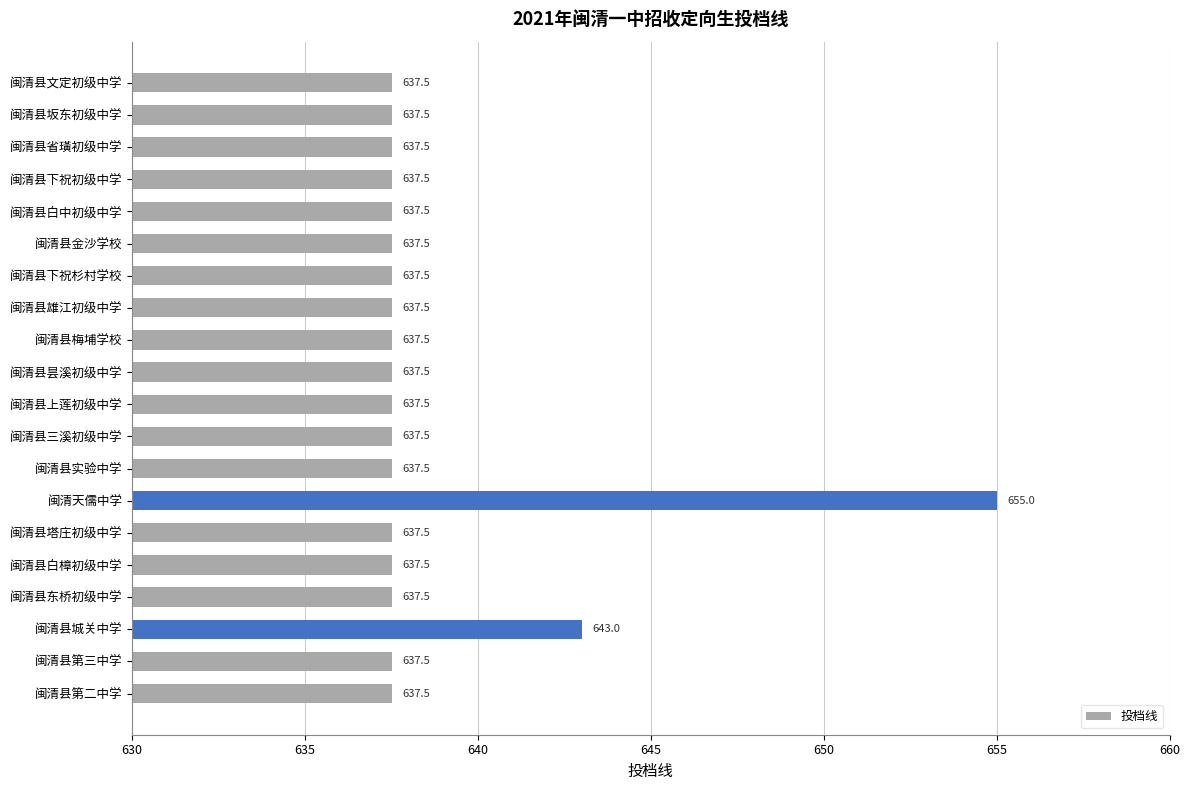

What is the difference between the second highest and second lowest values?

5.5